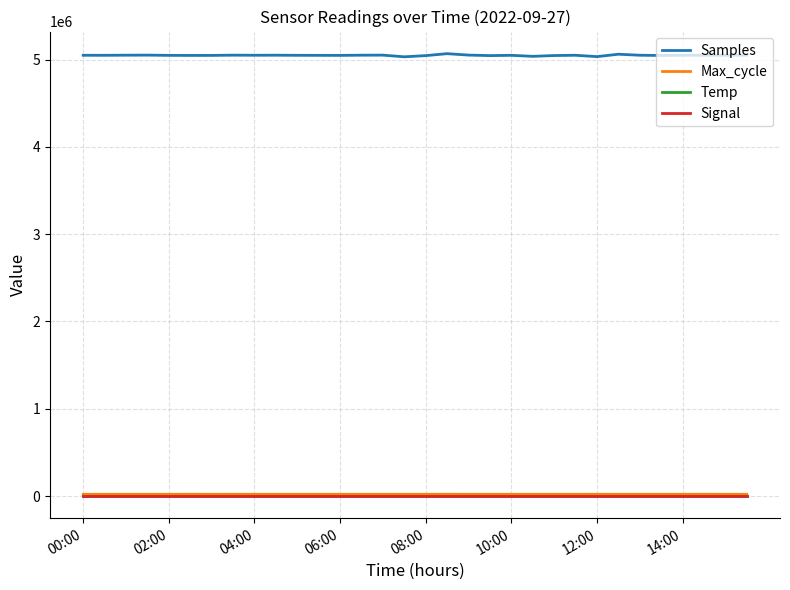

True or false: Samples and Temp intersect in this chart.

False